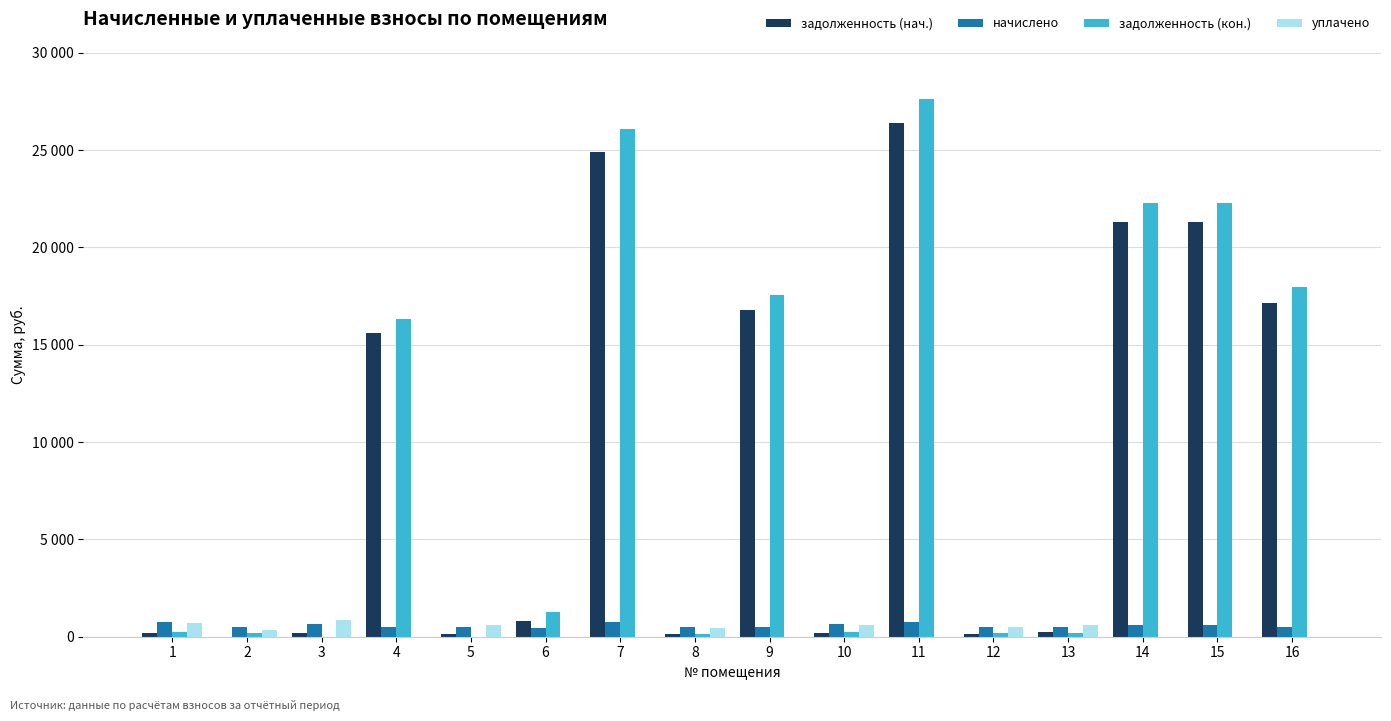

Which series has the largest range (max minus min)?

задолженность (кон.)